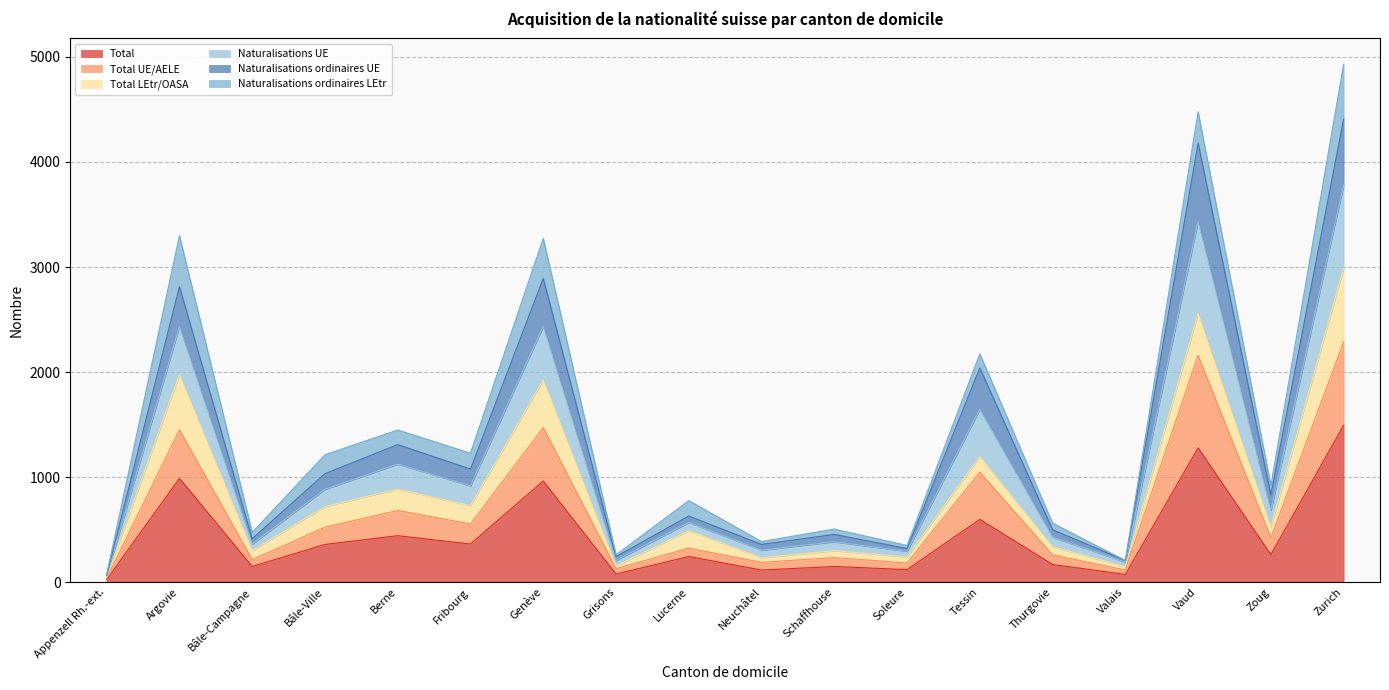

How many lines are shown in the chart?

6